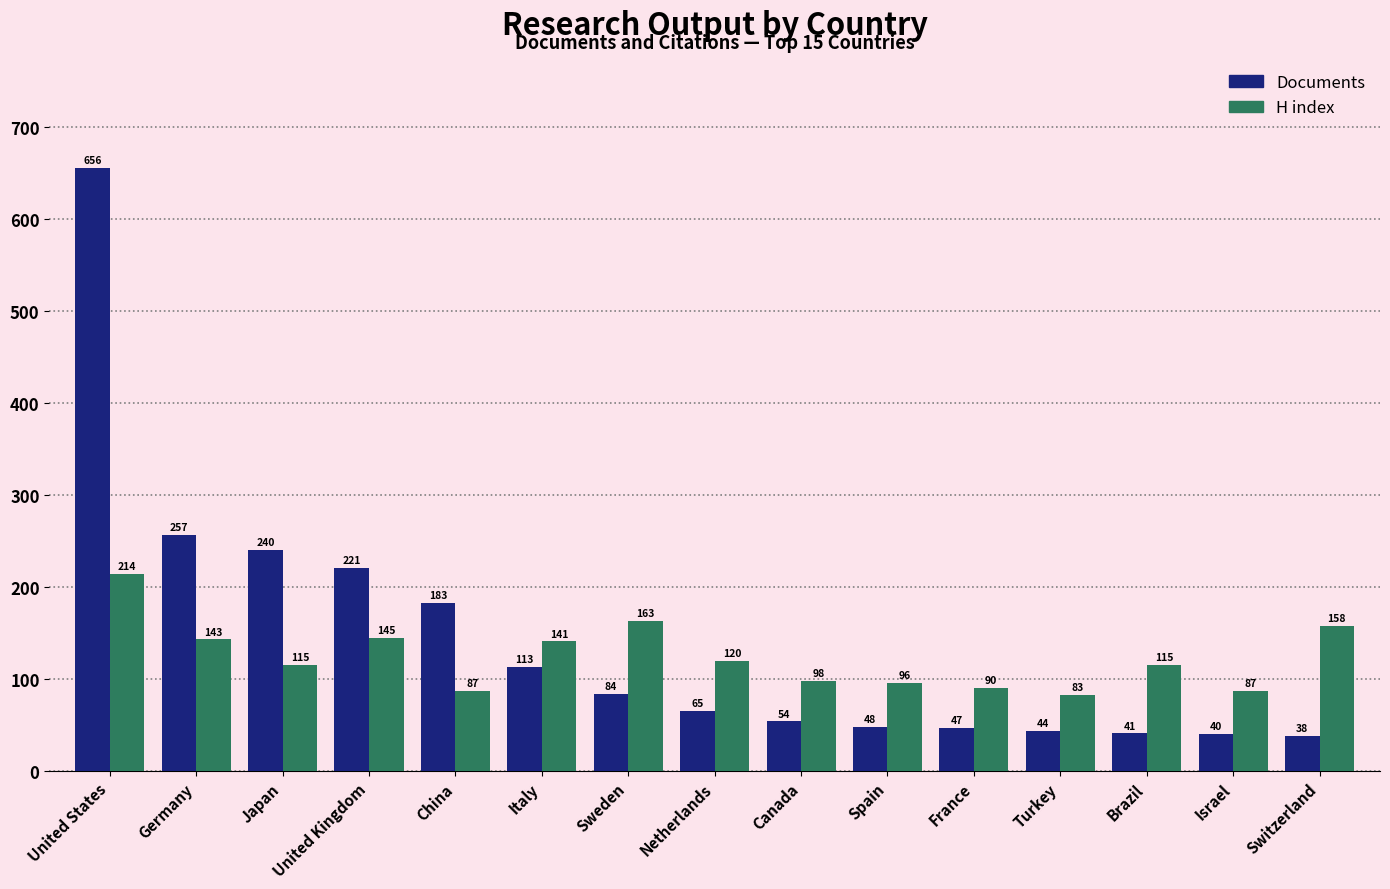

What is the greatest value displayed?

656